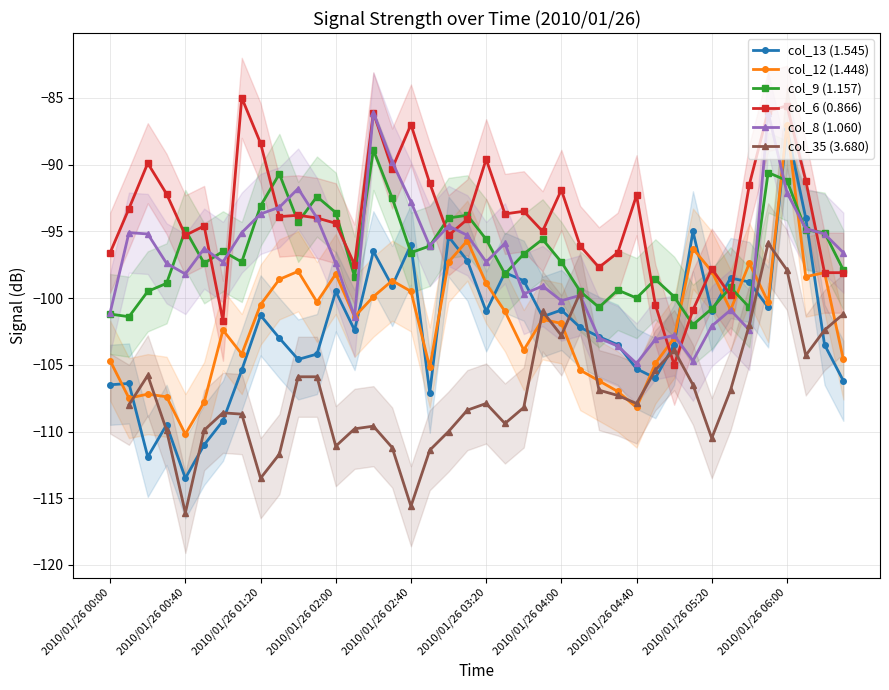

The col_35 (3.680) series shows -101.0 at 23. True or false?

True